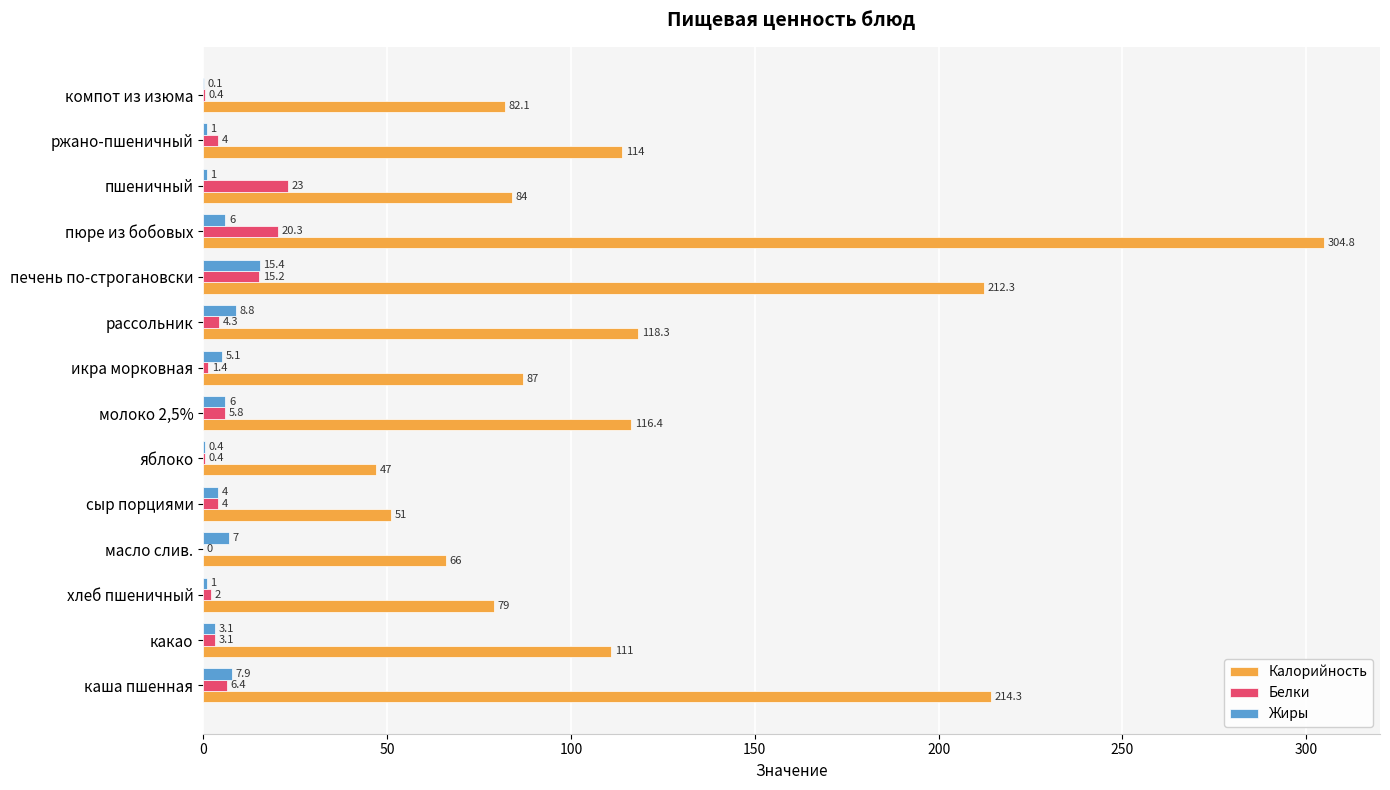

True or false: Белки has a value of 0.4 at компот из изюма.

True